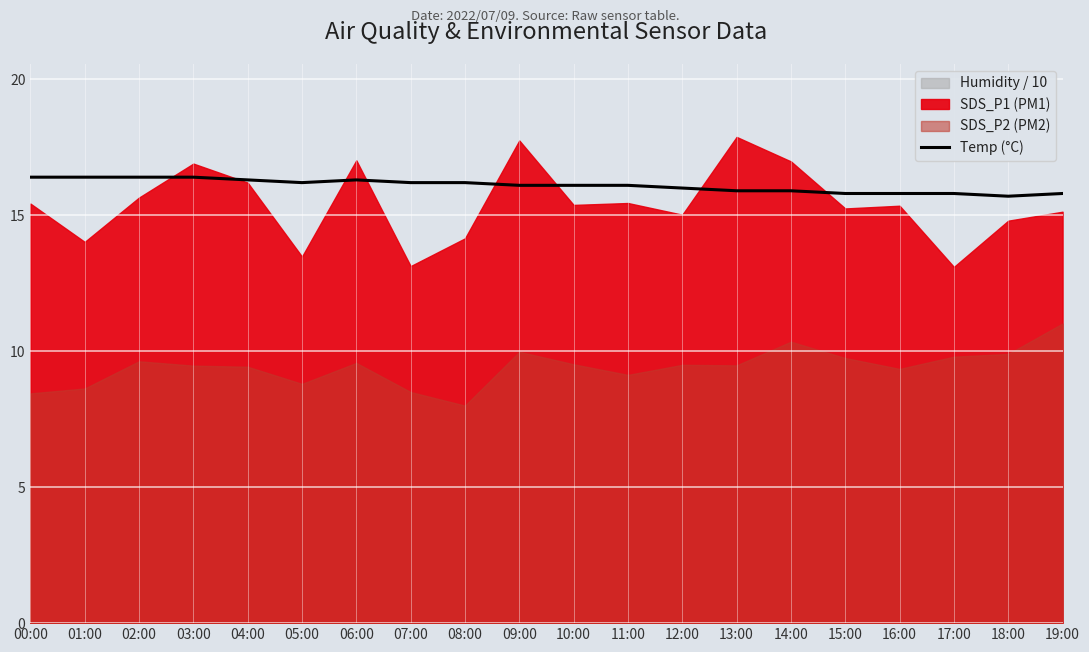

What is the ratio of the value at 08:00 to the value at 18:00?

1.0